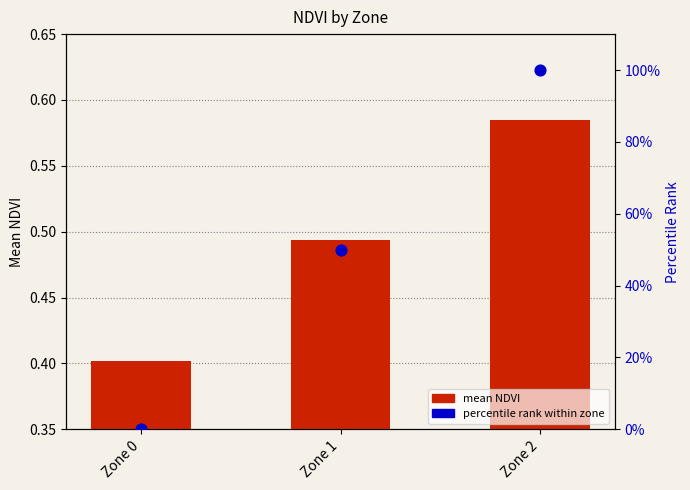

Is the value of mean NDVI at Zone 1 greater than the value of percentile rank at Zone 0?

Yes